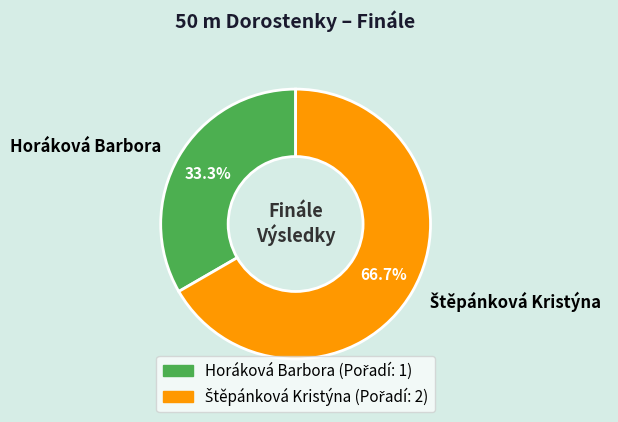

What is the smallest slice in the pie chart?

Horáková Barbora